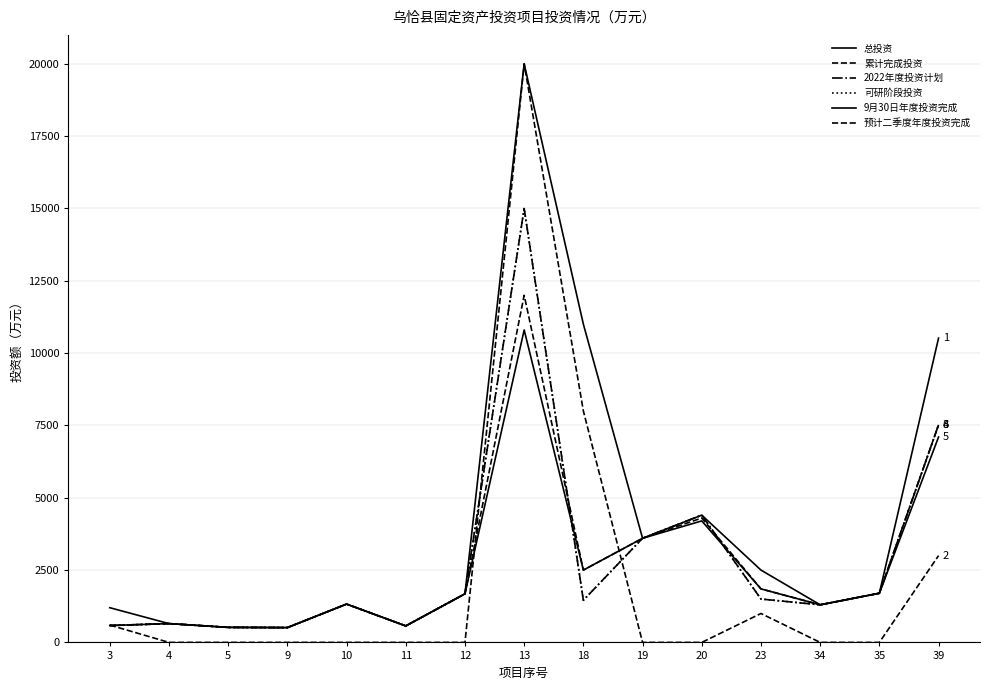

What is the greatest value displayed?

20000